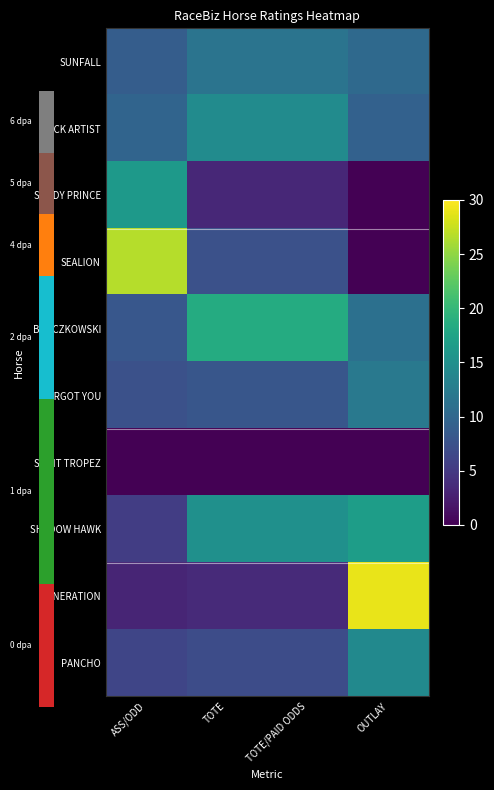

At which label is SUNFALL closest to 10?

OUTLAY